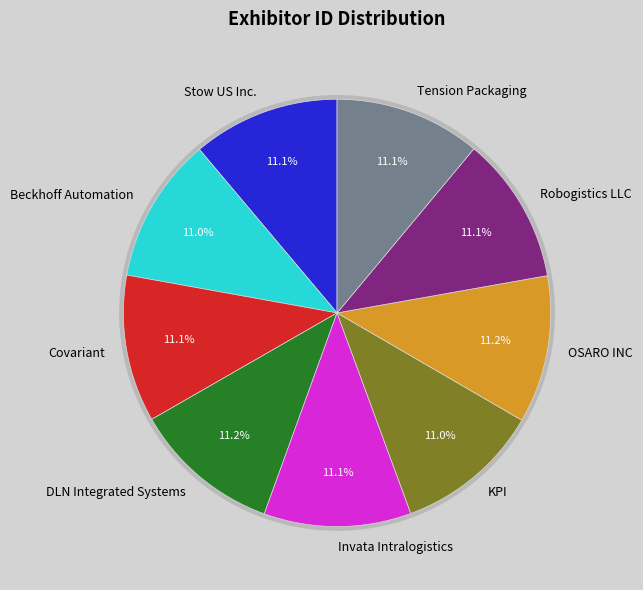

The DLN Integrated Systems slice represents 11% of the pie. True or false?

True